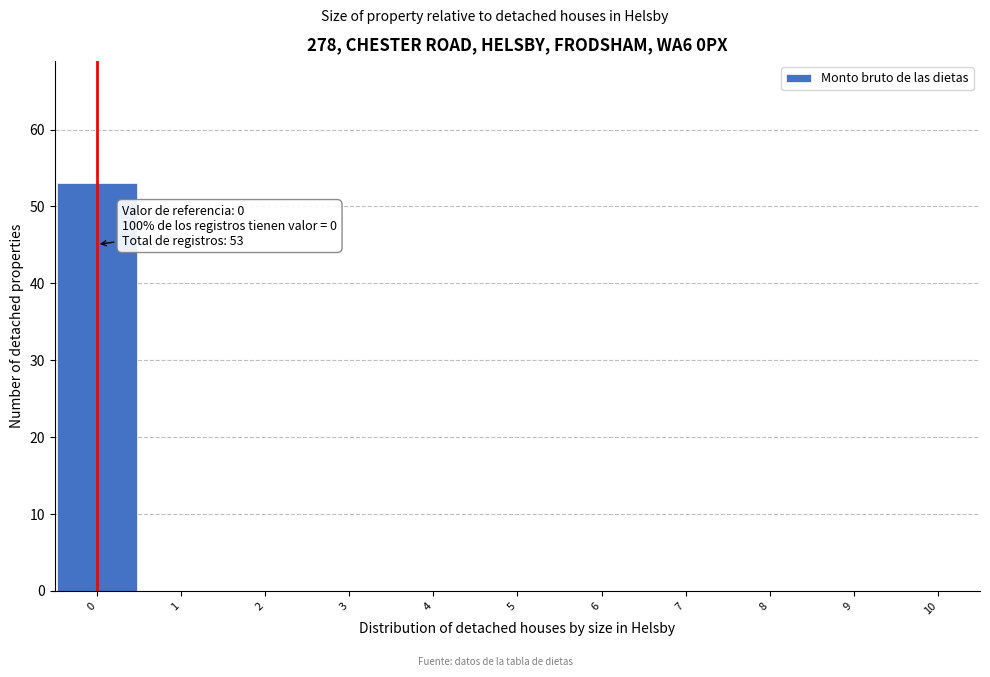

Which range on the x-axis has the tallest bar?

-0.5 to 0.5